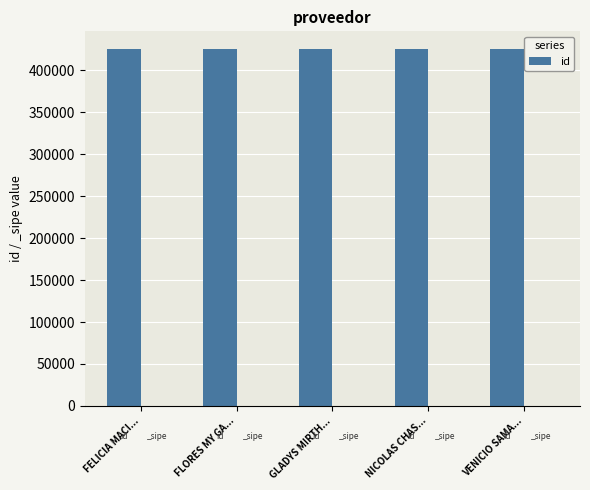

Approximately how many times larger is the value at NICOLAS CHAS... compared to FELICIA MACI...?

1.0